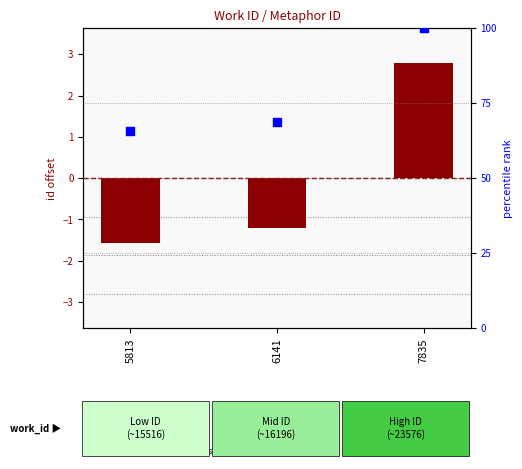

Which series contains the highest Y value?

percentile rank within ids